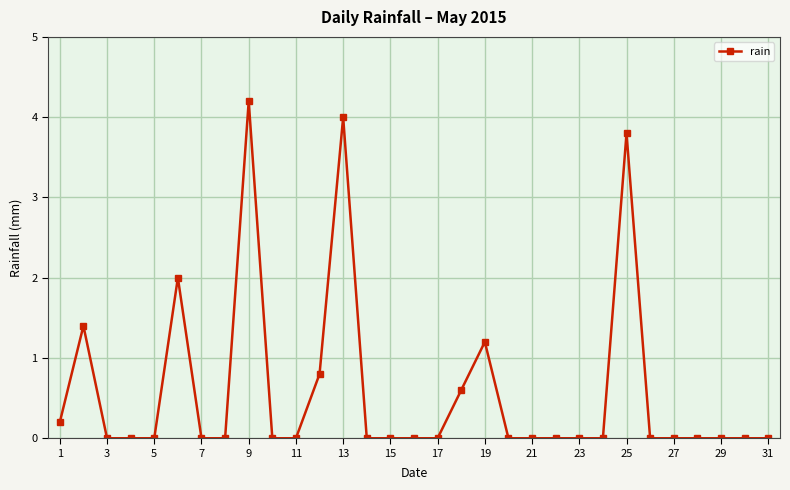

What is the greatest value displayed?

4.2